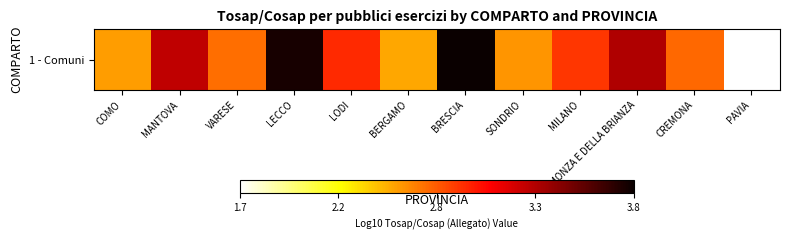

Reading right to left, extract all data points from this chart.

PAVIA=1.7	CREMONA=2.7	MONZA E DELLA BRIANZA=3.3	MILANO=2.9	SONDRIO=2.6	BRESCIA=3.8	BERGAMO=2.5	LODI=2.9	LECCO=3.8	VARESE=2.7	MANTOVA=3.3	COMO=2.6